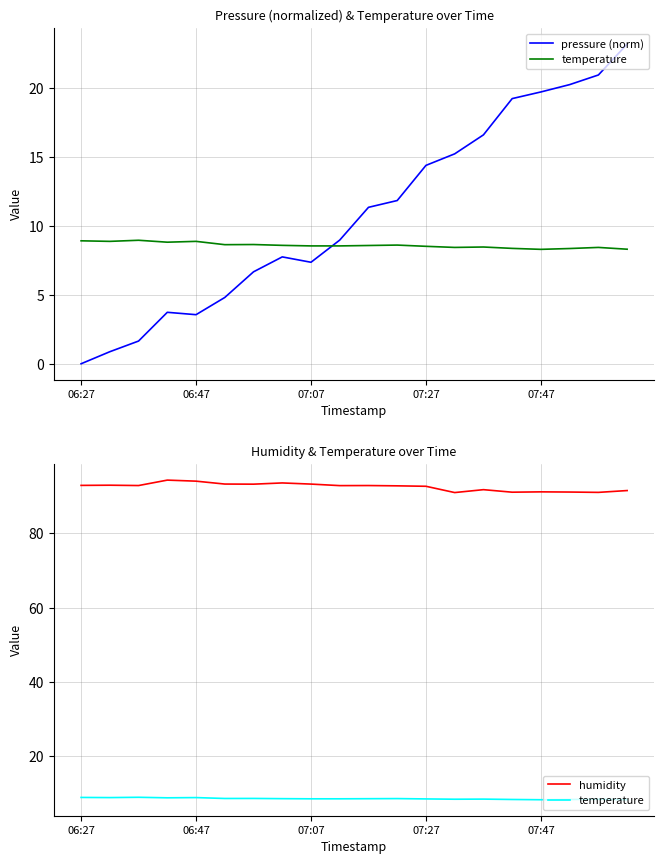

What is the difference between the second highest and minimum values in the temperature series?

0.6